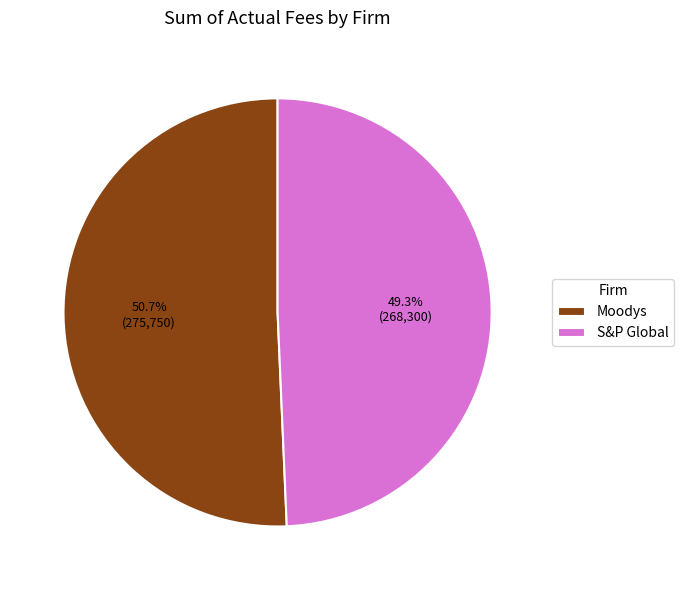

Which slice is the largest?

Moodys